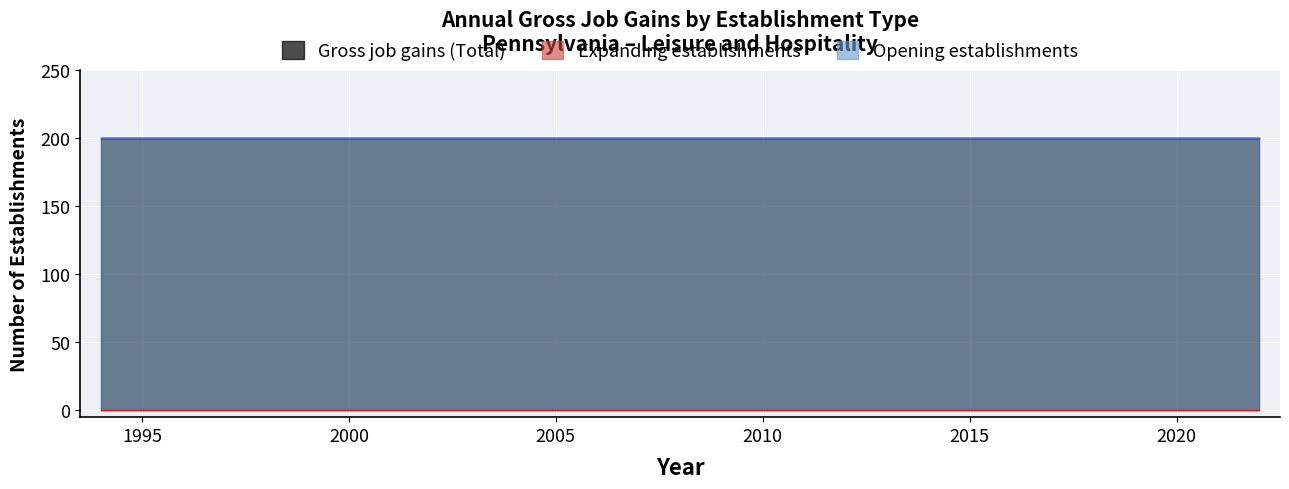

What is the value of the Gross job gains (Total) point at the 18th from the left?

200